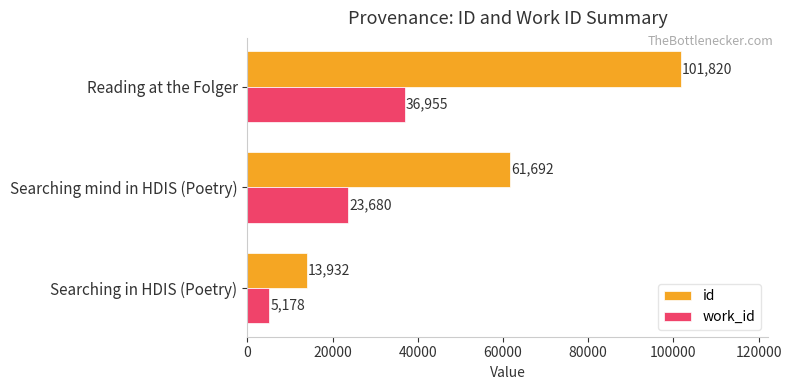

At which label does work_id reach its minimum?

Searching in HDIS (Poetry)